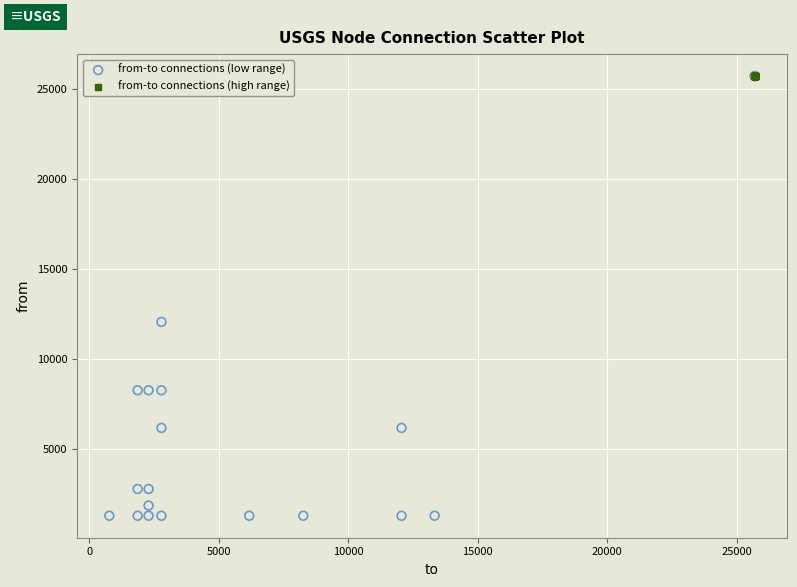

Which series reaches the minimum Y coordinate?

from-to connections (low range)